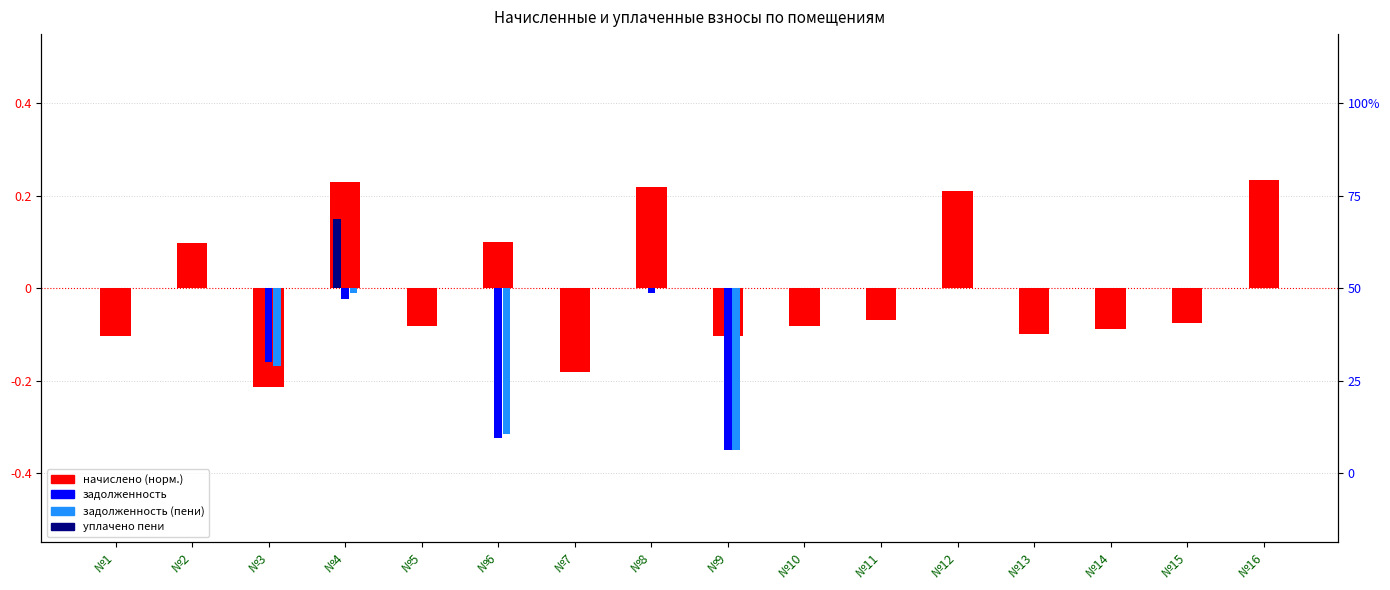

Is it true that задолженность equals -0.2 at №15?

False